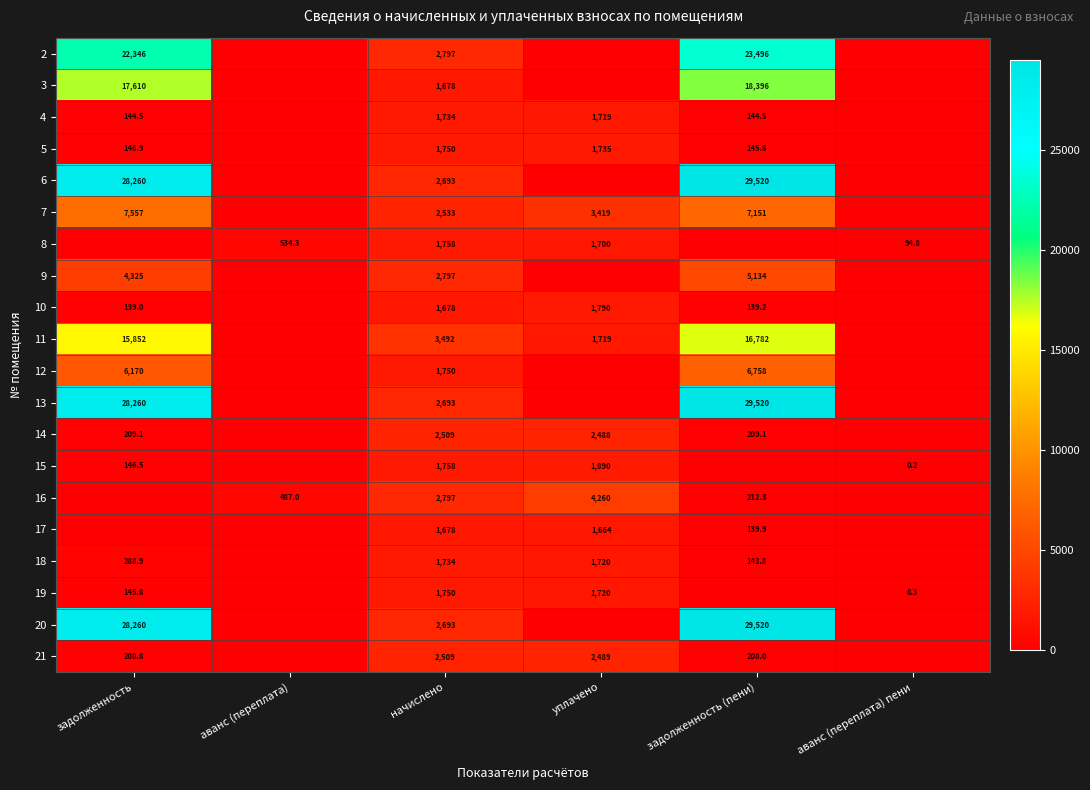

The 10 series shows 1790.0 at уплачено. True or false?

True